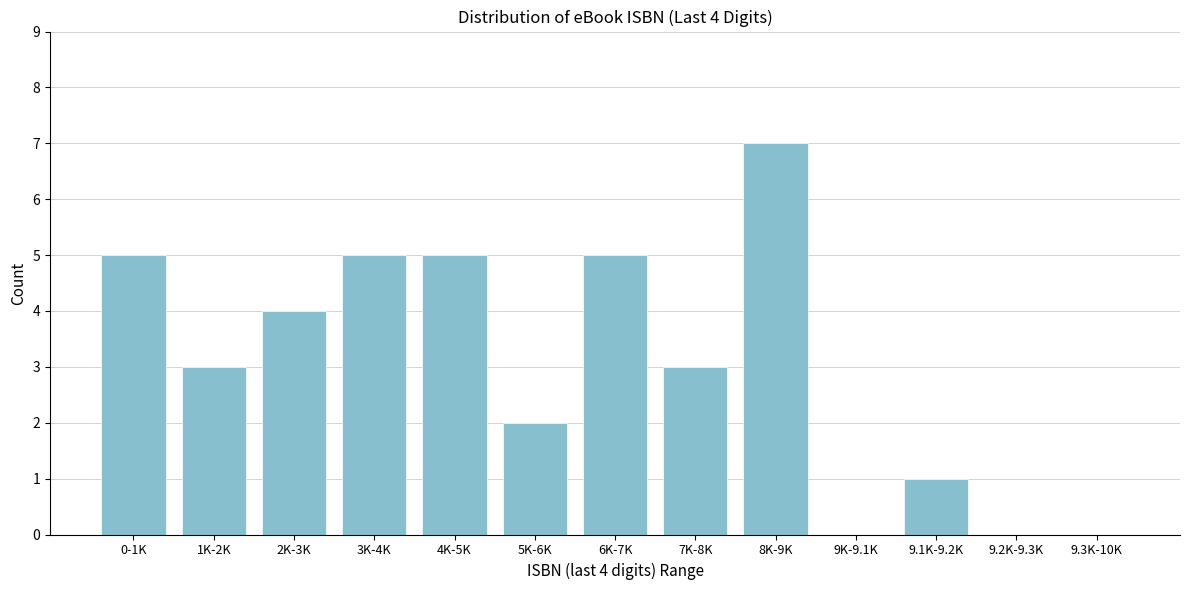

Reading right to left, list all the values displayed in this chart.

9.3K-10K=0	9.2K-9.3K=0	9.1K-9.2K=1	9K-9.1K=0	8K-9K=7	7K-8K=3	6K-7K=5	5K-6K=2	4K-5K=5	3K-4K=5	2K-3K=4	1K-2K=3	0-1K=5